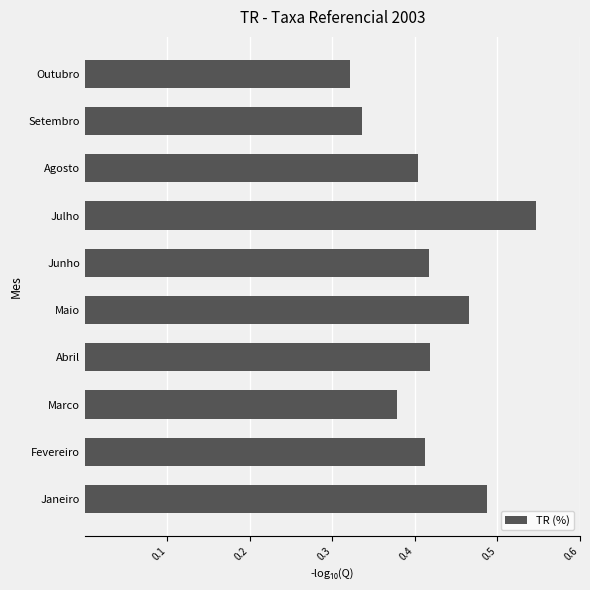

Which label corresponds to the largest value in the chart?

Julho